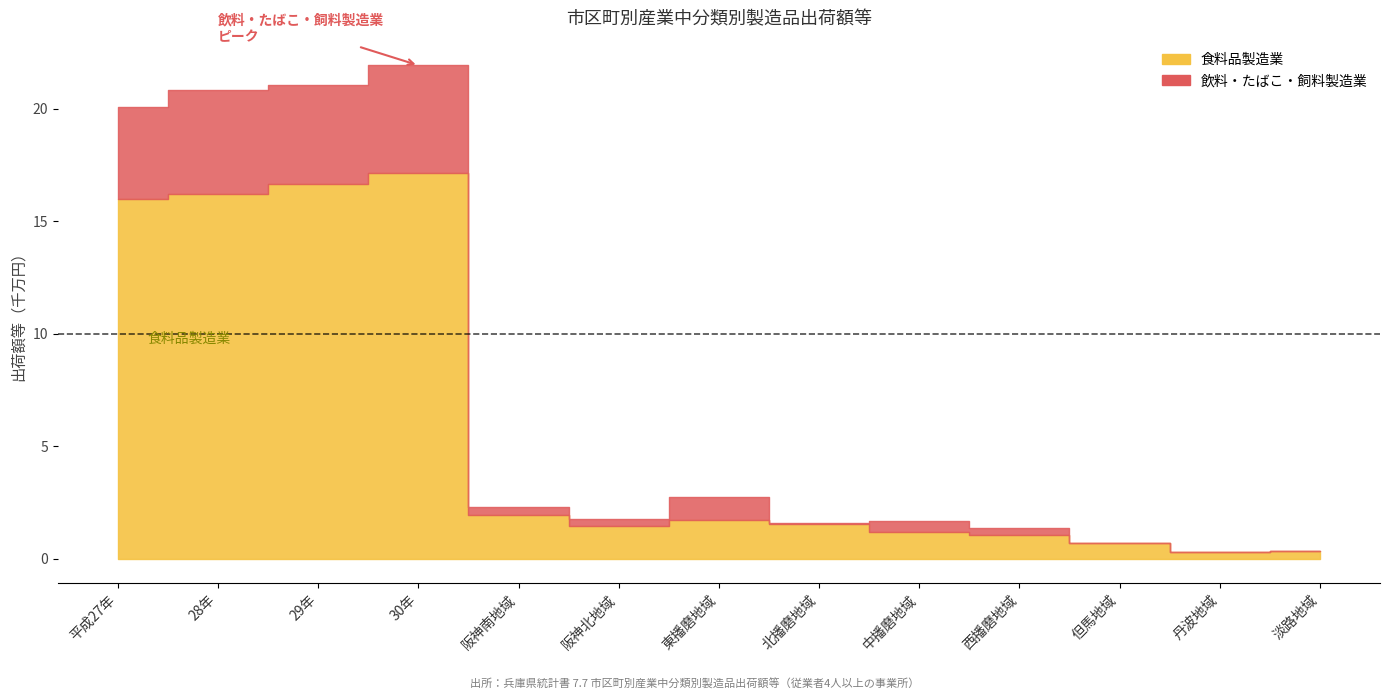

What is the difference between the maximum and minimum values in the 飲料・たばこ・飼料製造業 series?

47843924